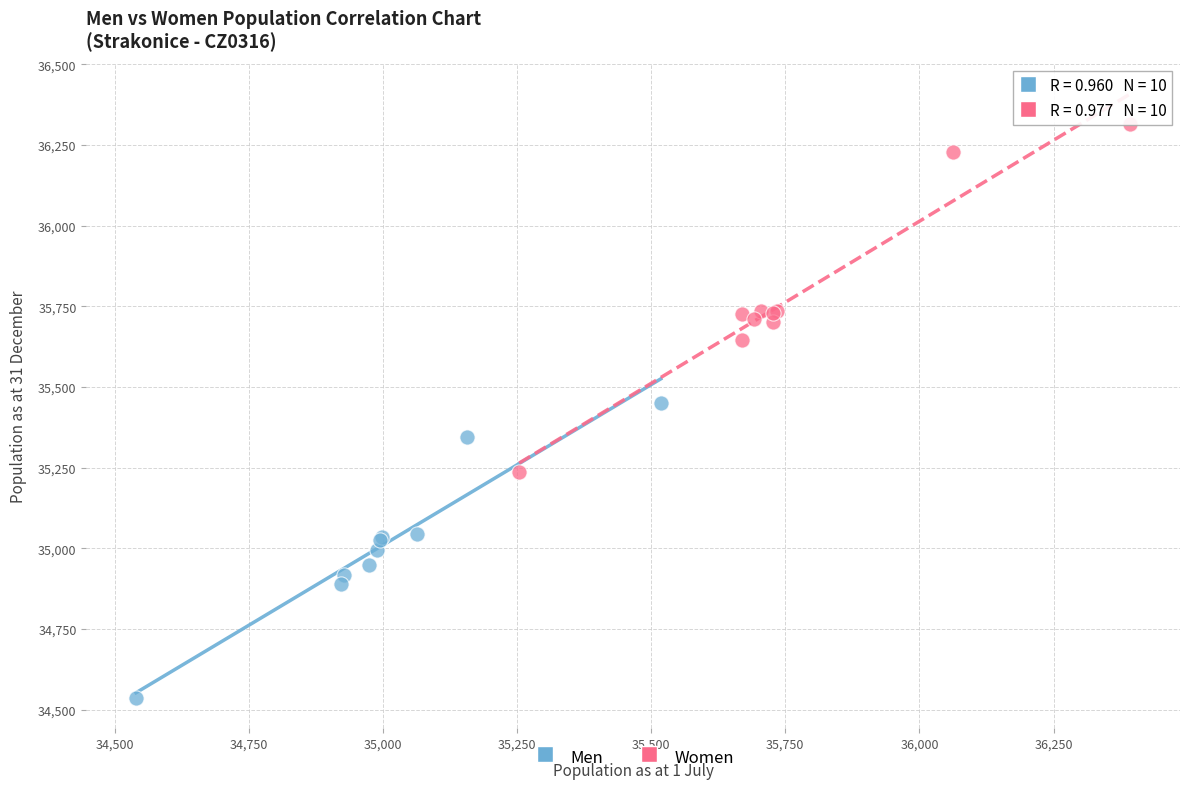

Which series has the widest spread of Y values?

Women